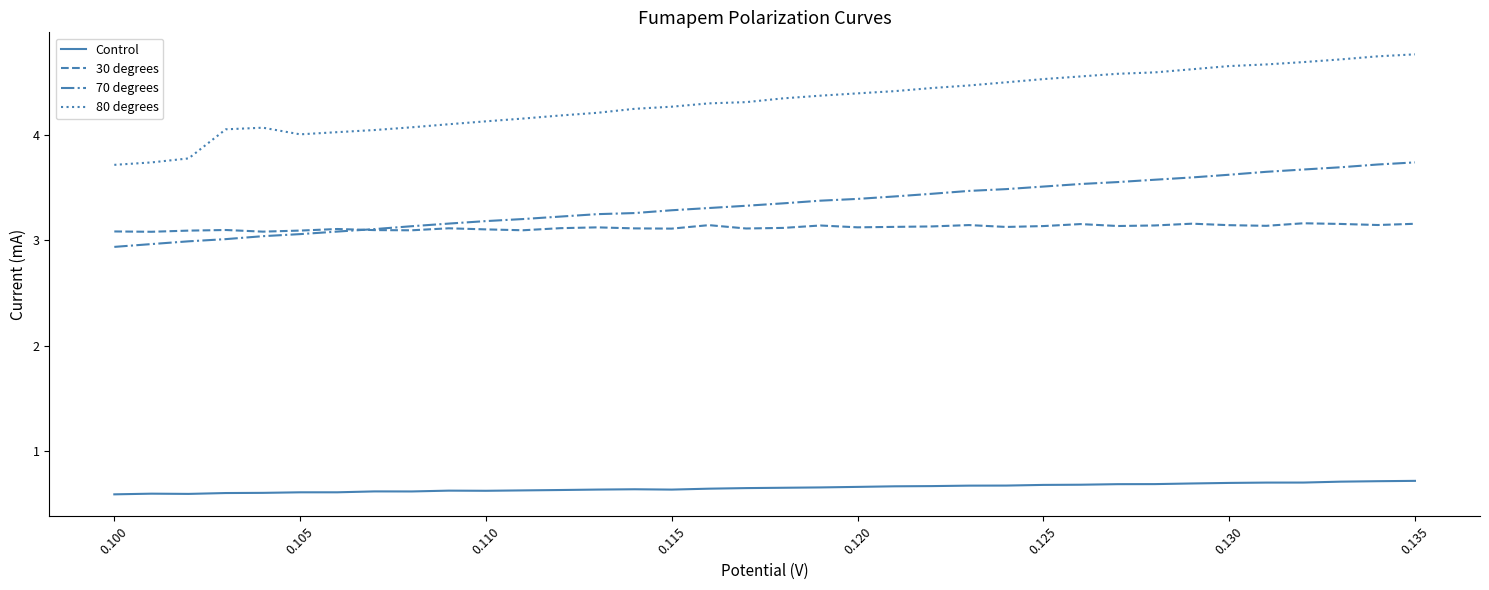

Which series has the largest range (max minus min)?

80 degrees